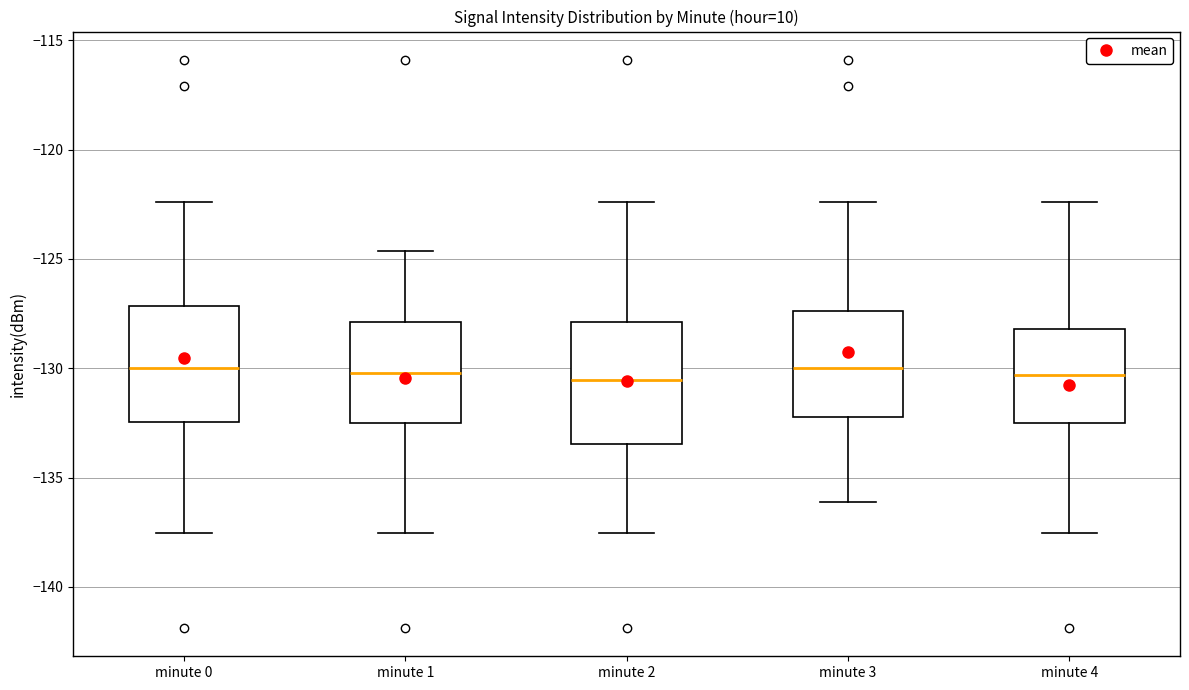

Reading left to right, transcribe this box plot: for each box, give where its median line is, the range the box spans, and where its two whiskers end, as read against the y-axis. The values are not printed on the chart, so give them approximately, as read against the axis.

minute 0: median -130.0, box -132.5 to -127.0, whiskers -137.5 to -122.5
minute 1: median -130.0, box -132.5 to -128.0, whiskers -137.5 to -124.5
minute 2: median -130.5, box -133.5 to -128.0, whiskers -137.5 to -122.5
minute 3: median -130.0, box -132.0 to -127.5, whiskers -136.0 to -122.5
minute 4: median -130.5, box -132.5 to -128.0, whiskers -137.5 to -122.5